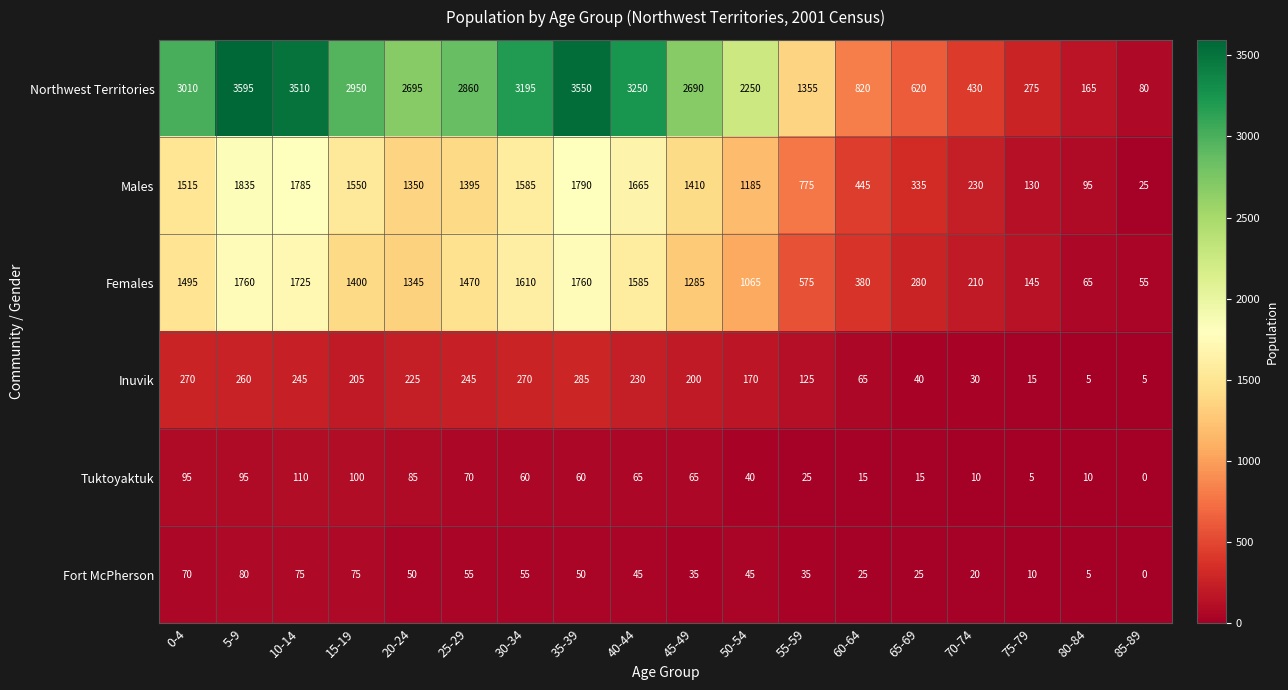

What is the approximate value of Females at 75-79?

145